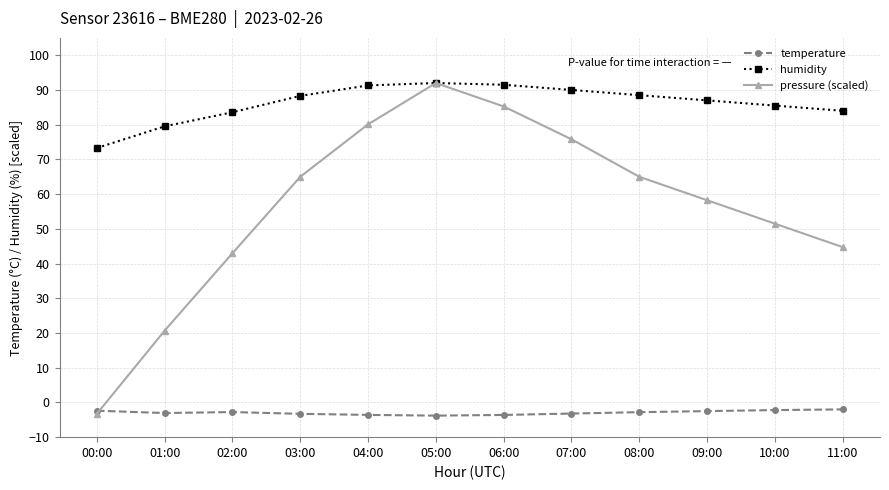

List the series in order of their overall mean, highest first.

humidity, pressure (scaled), temperature